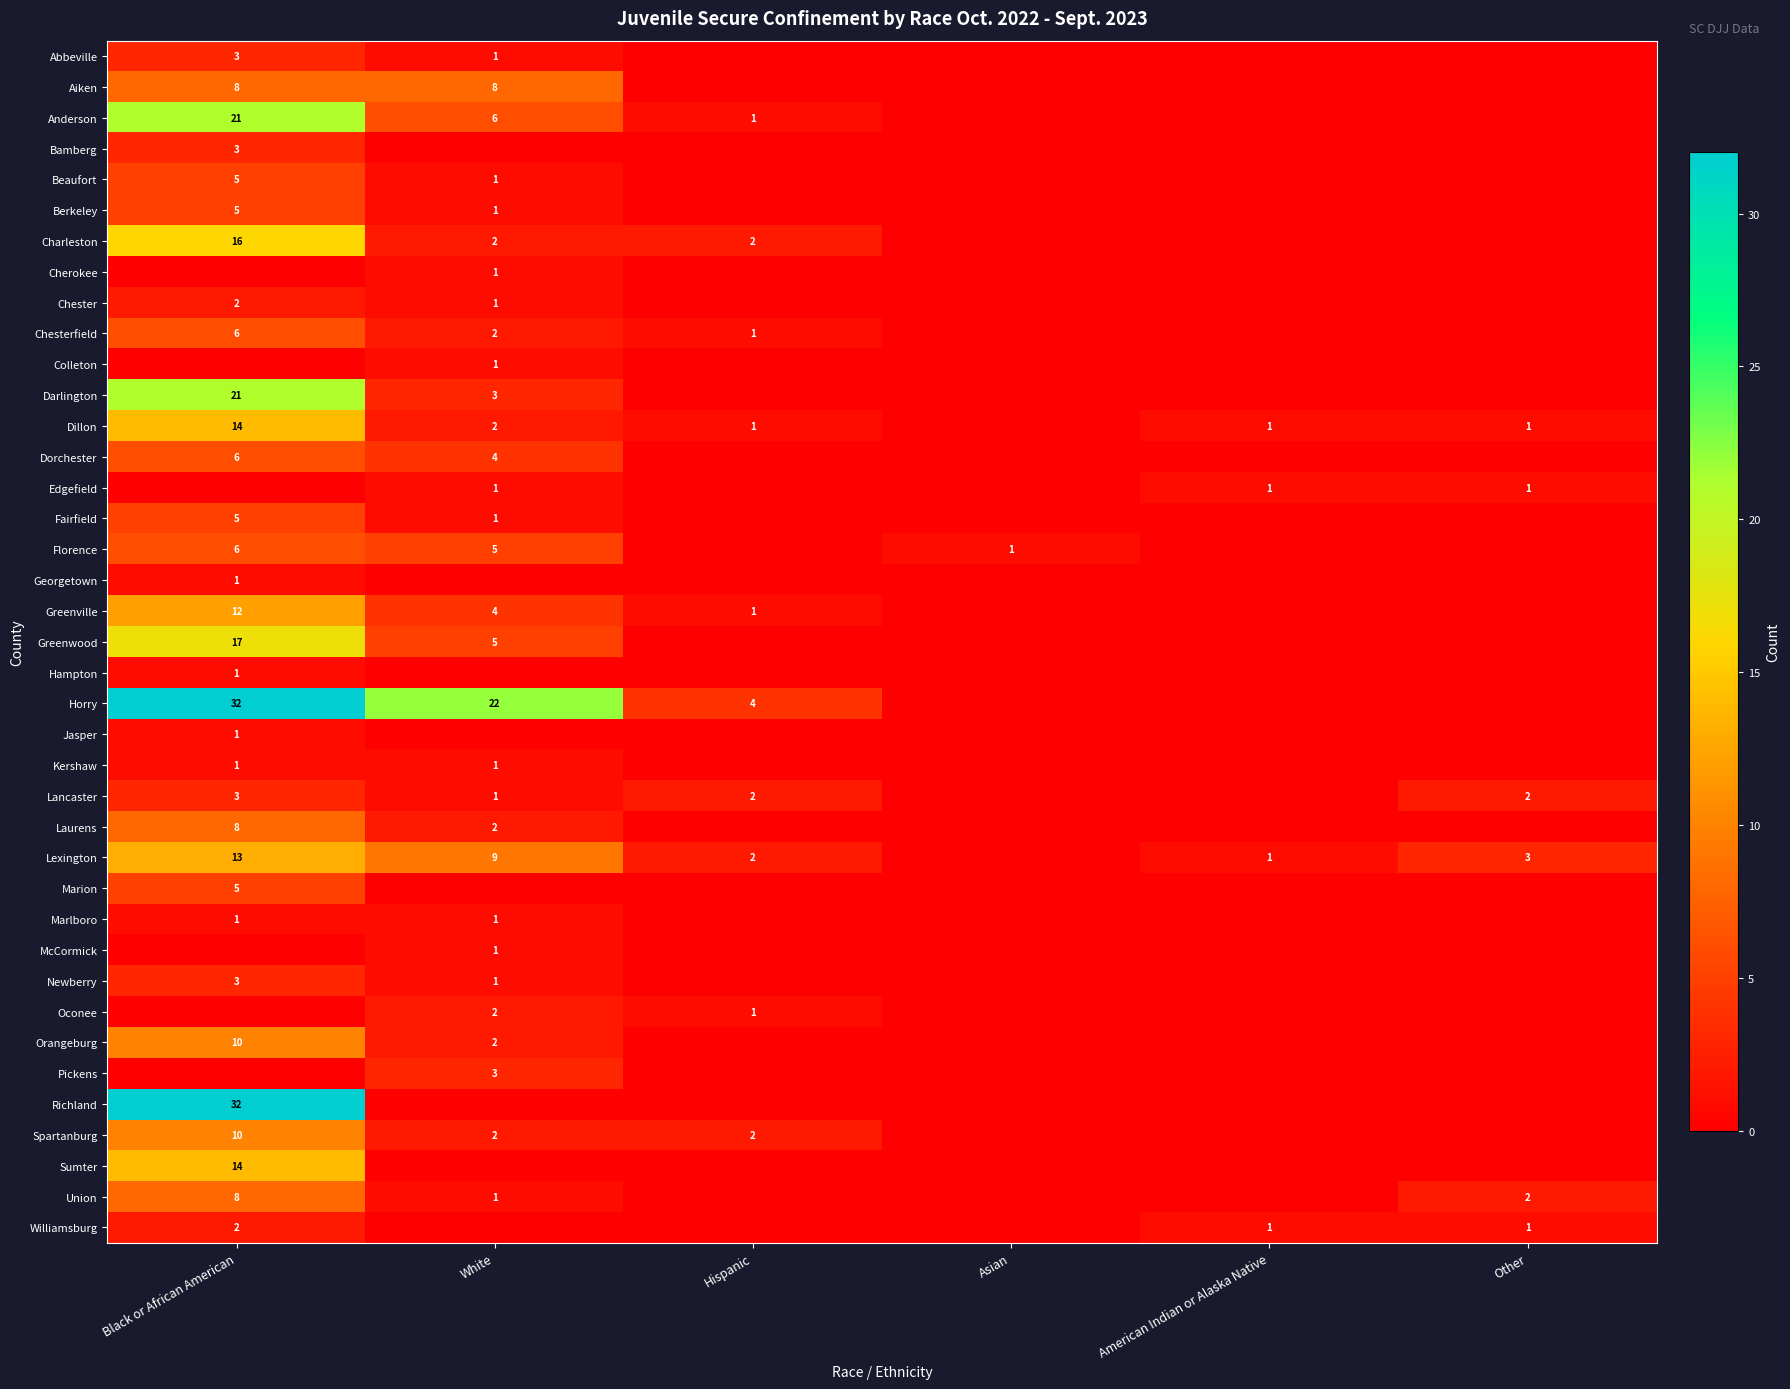

The Richland series shows 32 at Black or African American. True or false?

True